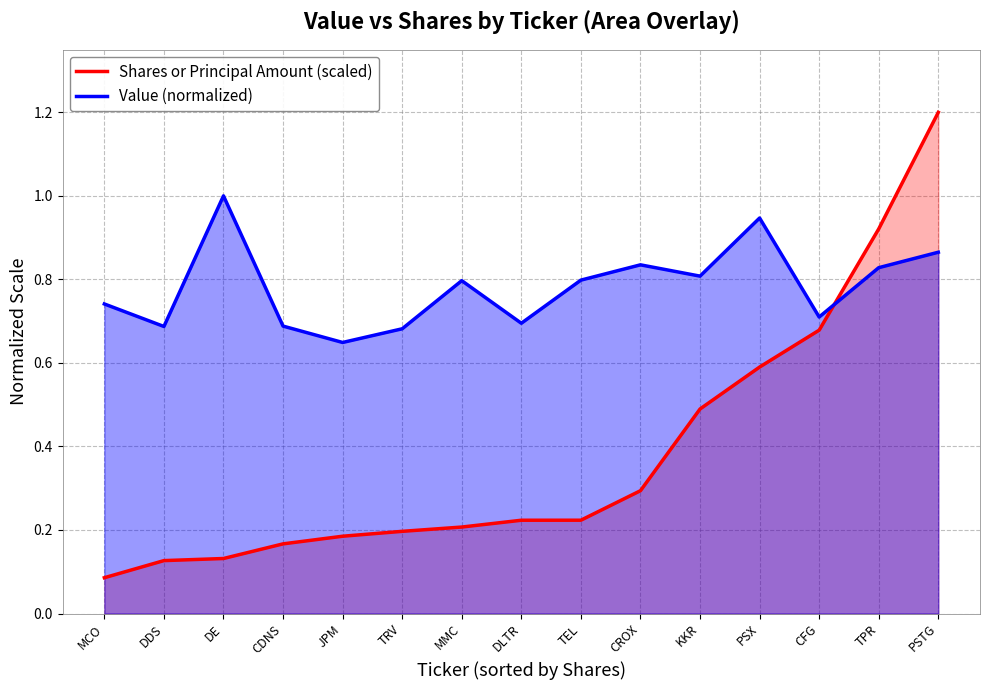

What is the spread (max minus min) of values at TEL?

0.6